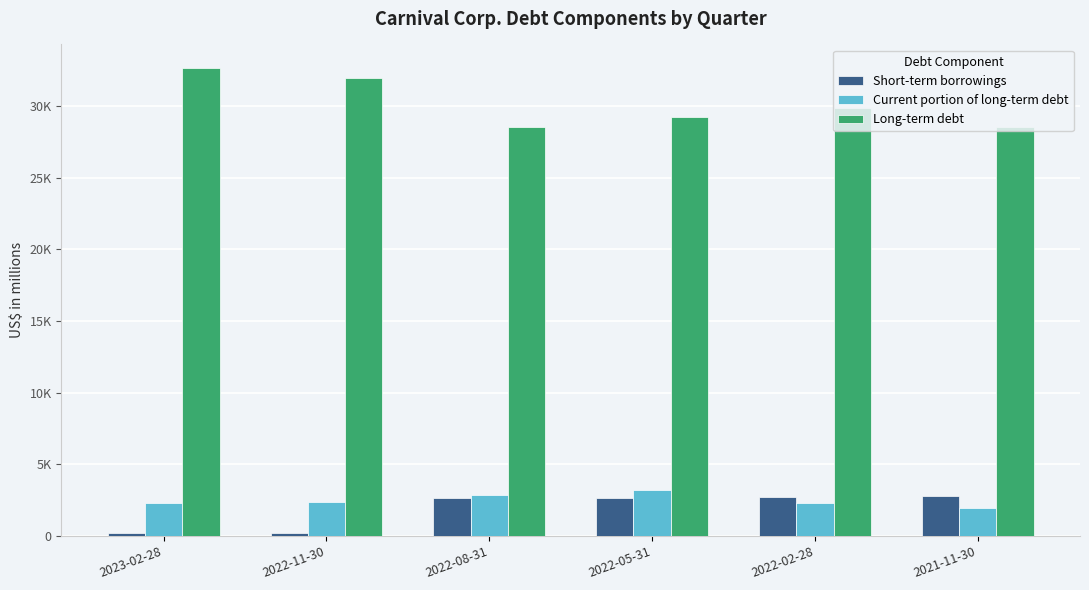

Does the chart contain any negative values?

No